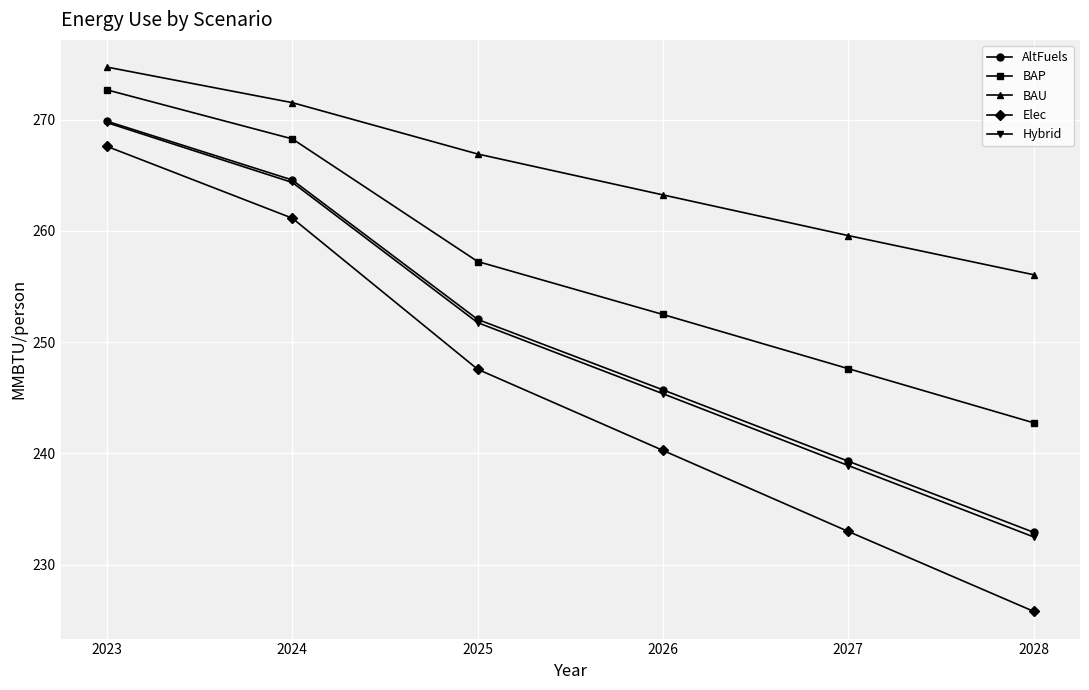

What is the value of the Elec point at the 5th from the left?

233.0